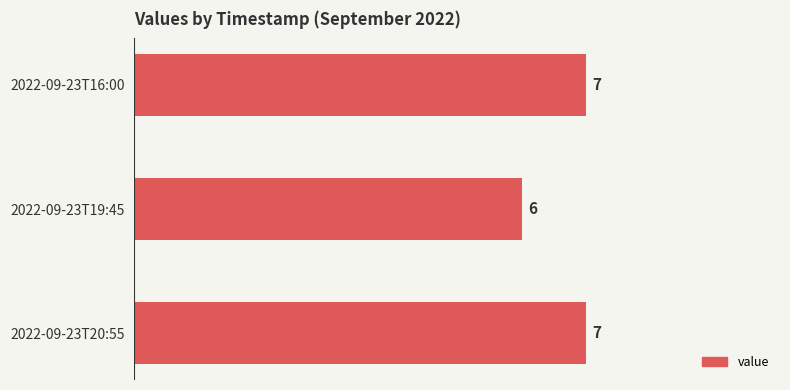

How many values are between 6 and 7?

3